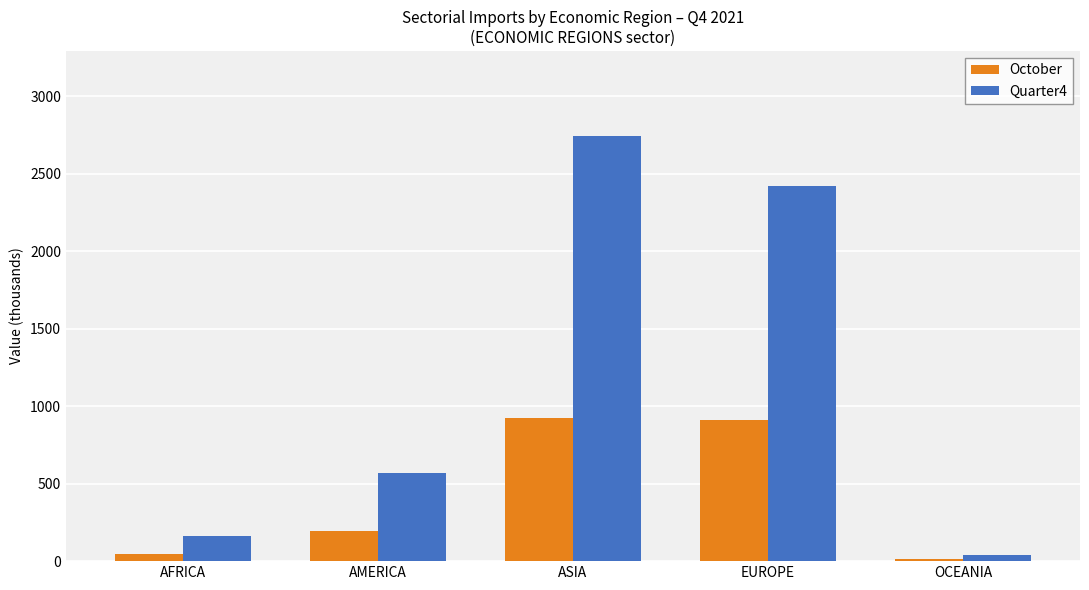

Is the value of October at OCEANIA greater than the value of Quarter4 at AFRICA?

No